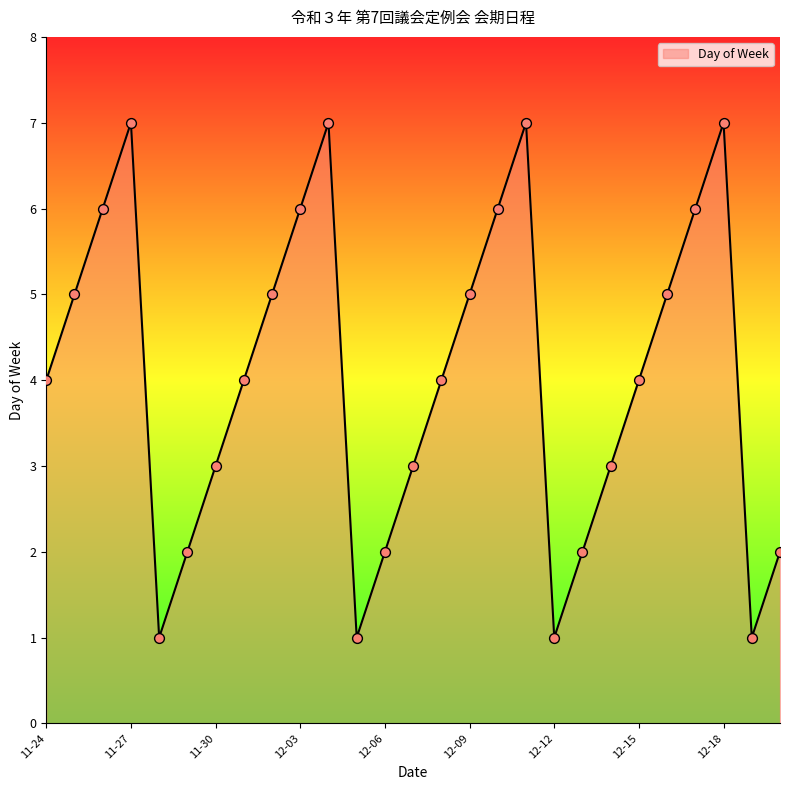

What is the difference between the maximum and minimum values?

6